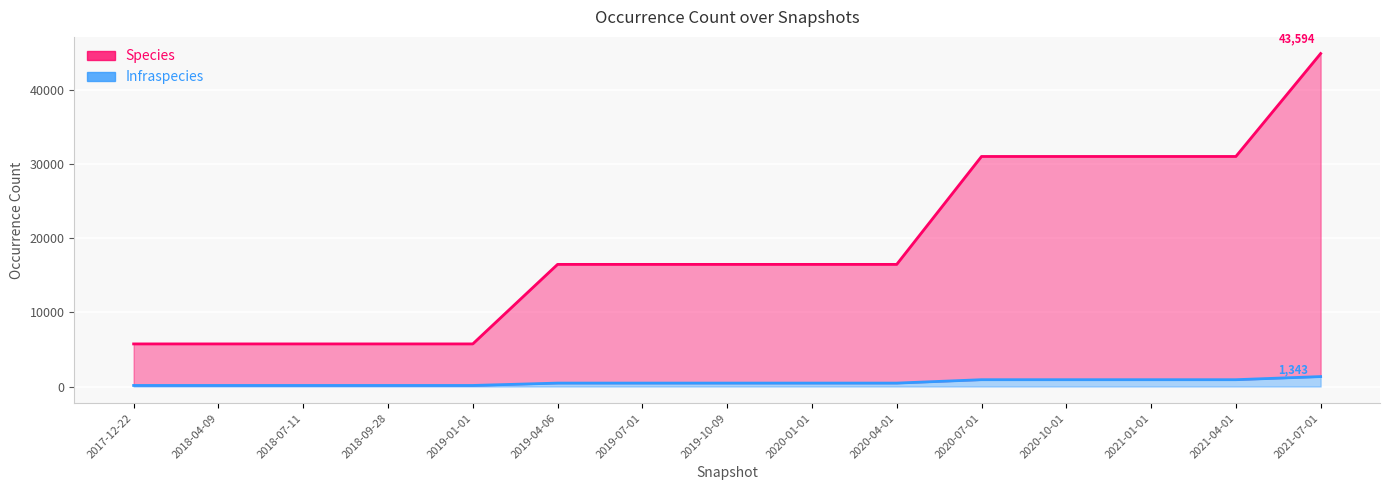

Rank the series by their maximum value, from lowest to highest.

Infraspecies, Species